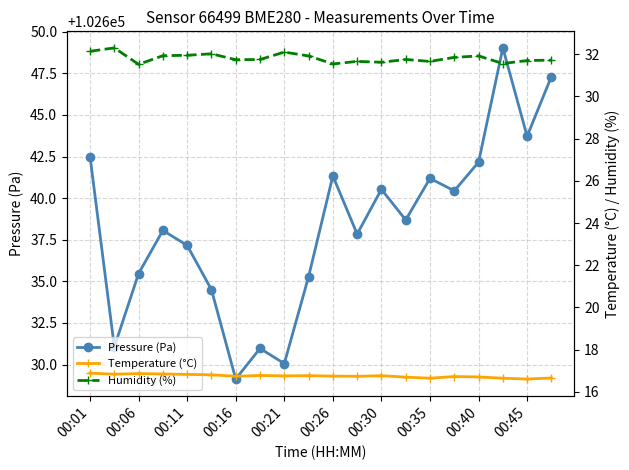

What is the minimum value for Pressure (Pa)?

102629.1